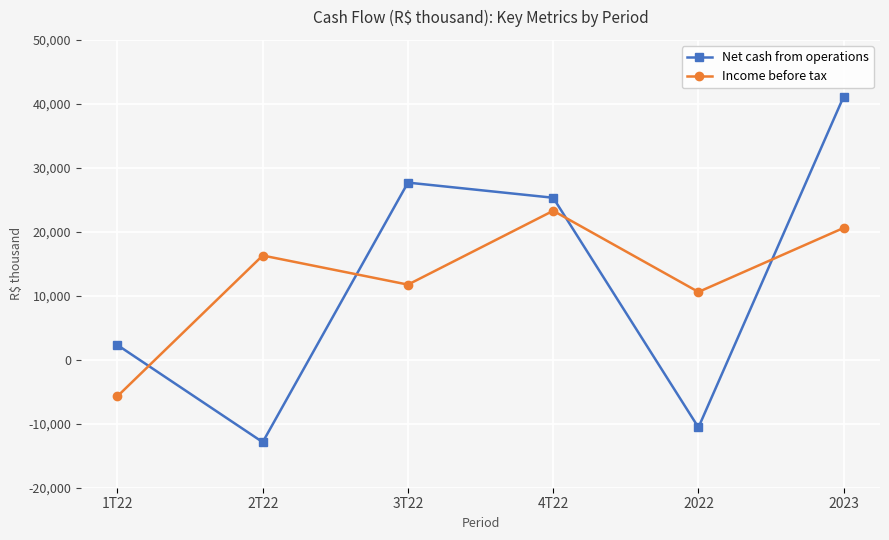

What position from the right is 2023?

1